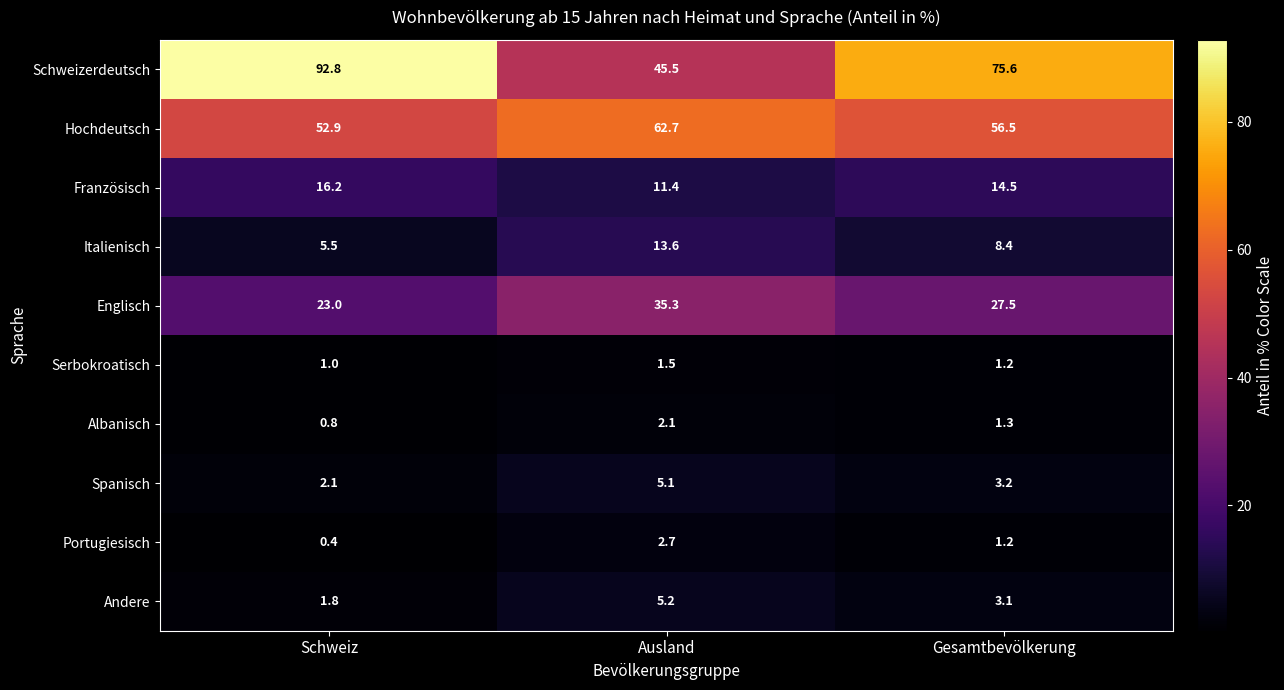

What is the sum of all Französisch values?

42.1